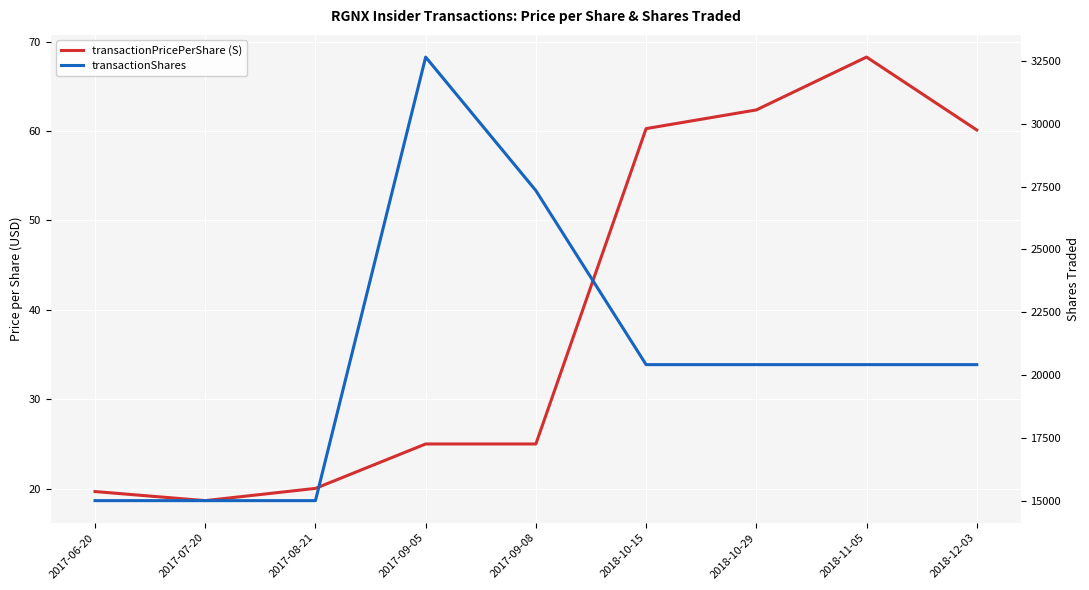

Which category has the lowest value across all series?

2017-07-20